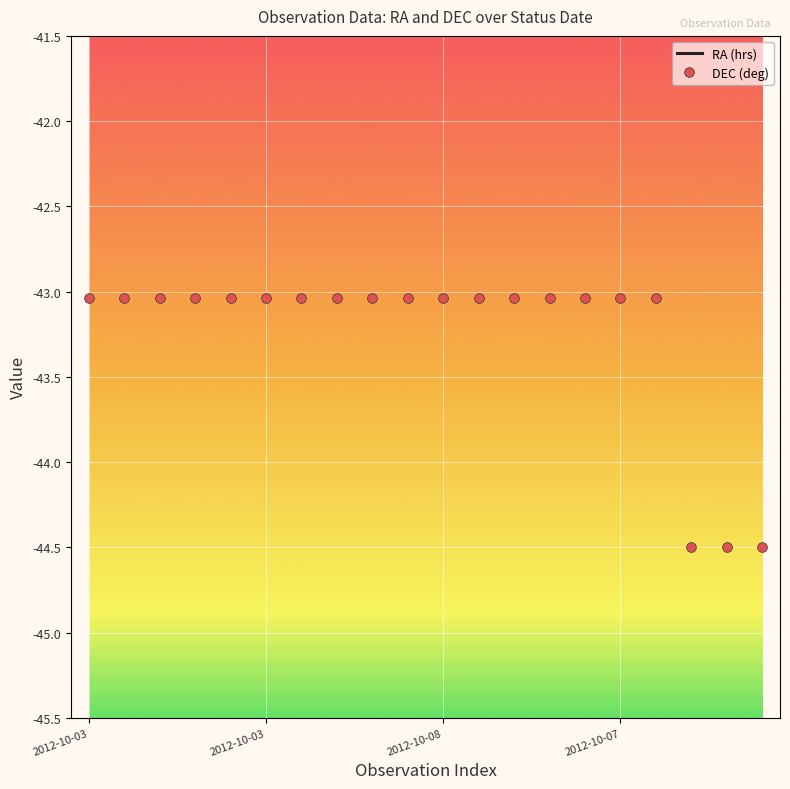

Which category has the highest value across all series?

16